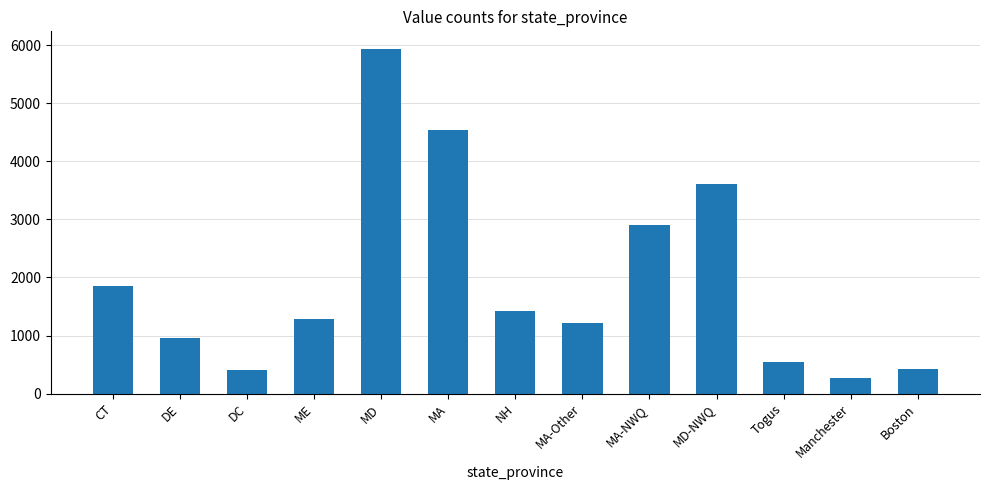

Which category has the lowest value across all series?

Manchester